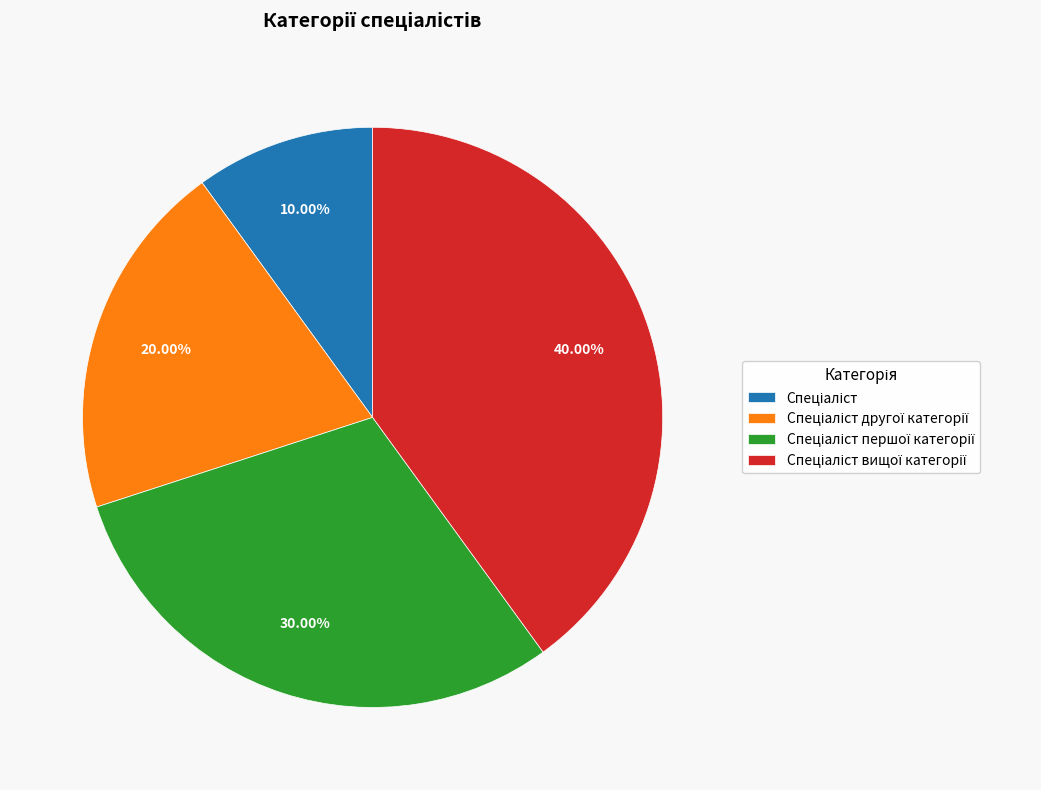

How many slices are in this pie chart?

4